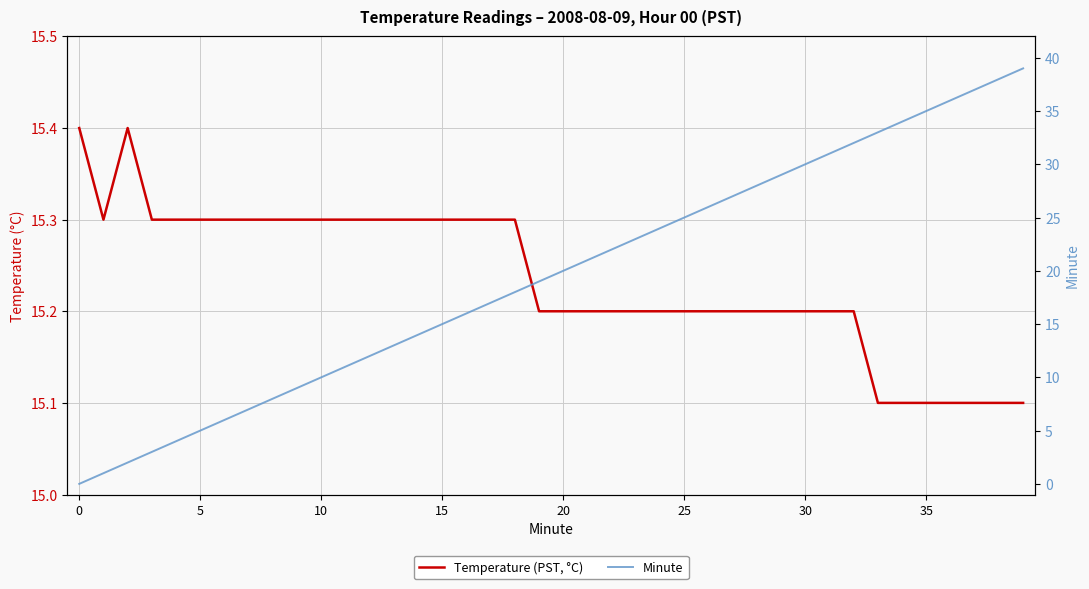

Reading right to left, extract all data points from this chart.

Temperature (PST, °C): 15.1	15.1	15.1	15.1	15.1	15.1	15.1	15.2	15.2	15.2	15.2	15.2	15.2	15.2	15.2	15.2	15.2	15.2	15.2	15.2	15.2	15.3	15.3	15.3	15.3	15.3	15.3	15.3	15.3	15.3	15.3	15.3	15.3	15.3	15.3	15.3	15.3	15.4	15.3	15.4
Minute: 39.0	38.0	37.0	36.0	35.0	34.0	33.0	32.0	31.0	30.0	29.0	28.0	27.0	26.0	25.0	24.0	23.0	22.0	21.0	20.0	19.0	18.0	17.0	16.0	15.0	14.0	13.0	12.0	11.0	10.0	9.0	8.0	7.0	6.0	5.0	4.0	3.0	2.0	1.0	0.0